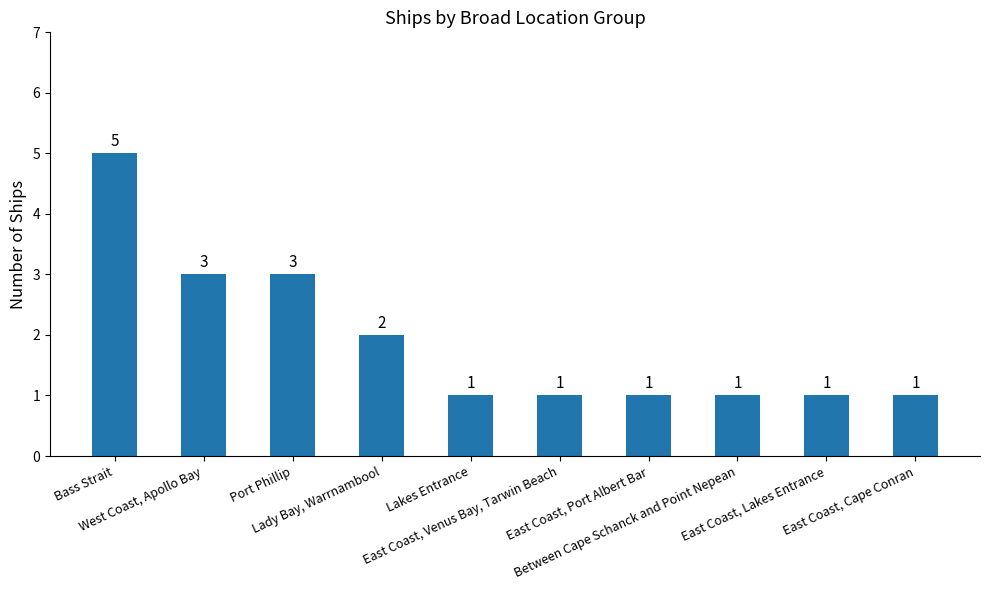

The chart shows a value of 2 at Lady Bay, Warrnambool. True or false?

True